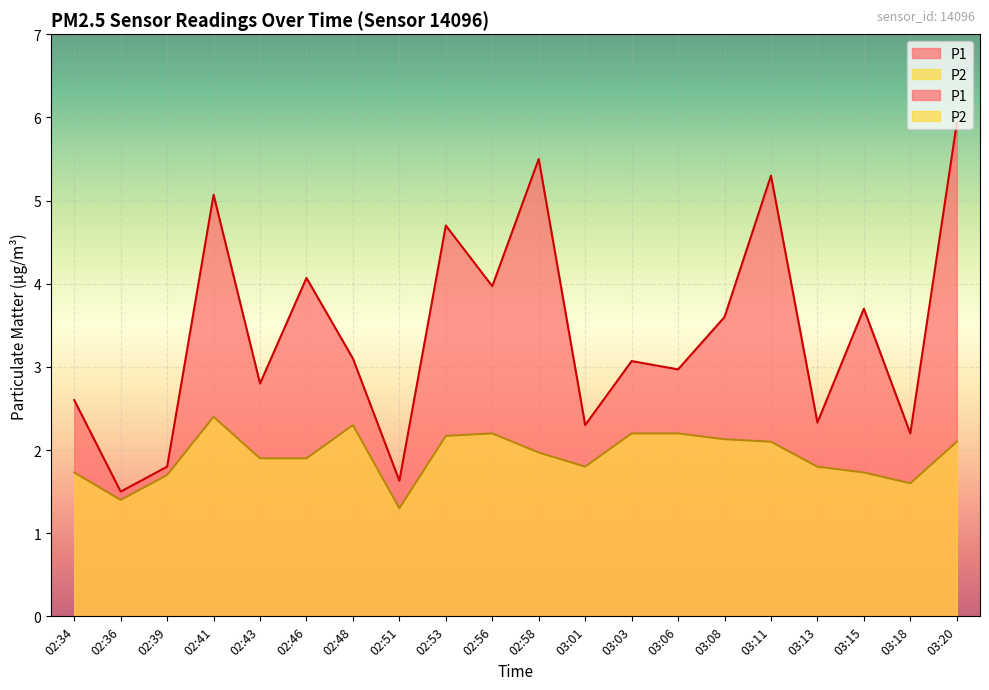

What are all the series names shown in the legend?

P1, P2